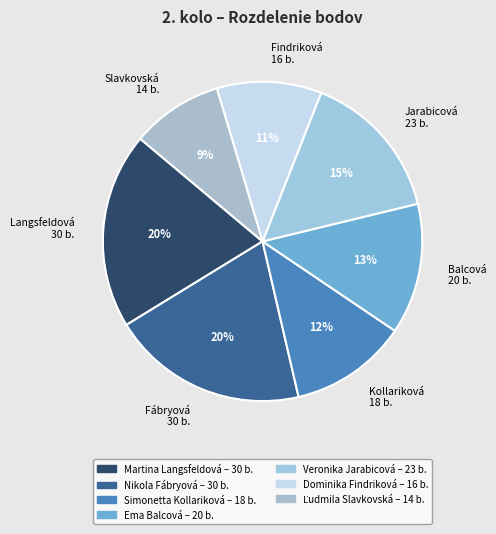

True or false: Kollariková 18 b. accounts for 5% of the total.

False